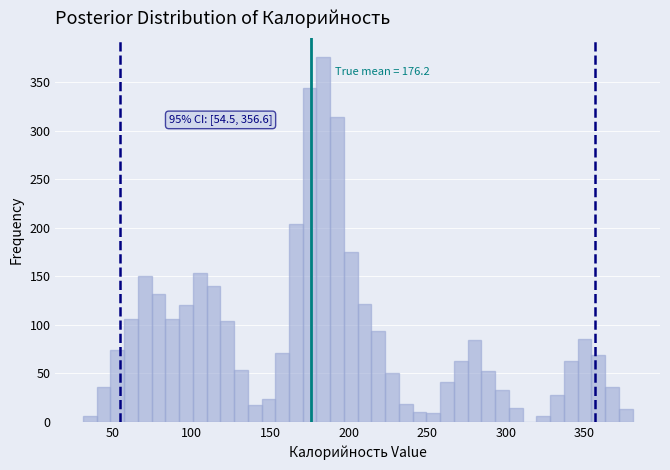

Read against the x-axis, roughly where is the centre of the tallest bar?

185